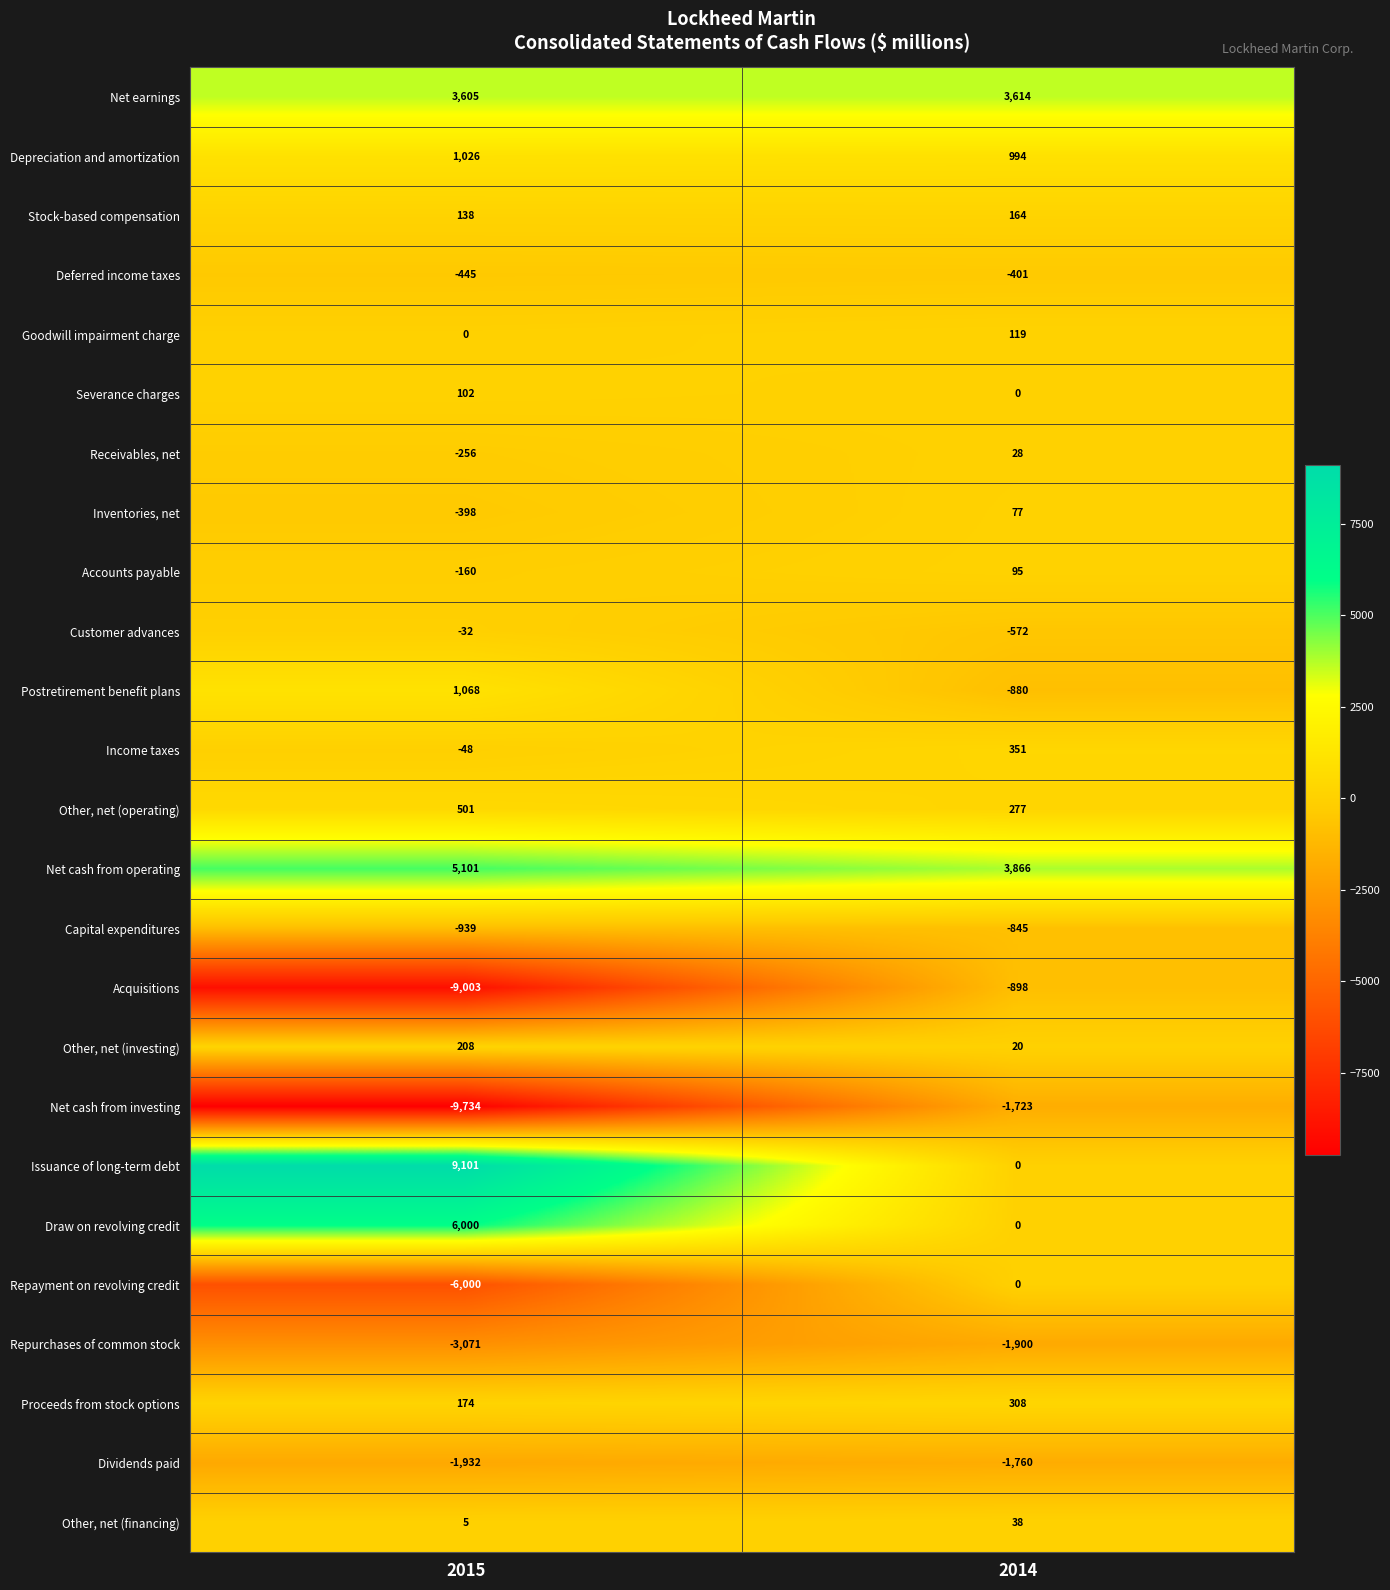

At which category does the chart reach its peak across all series?

2015